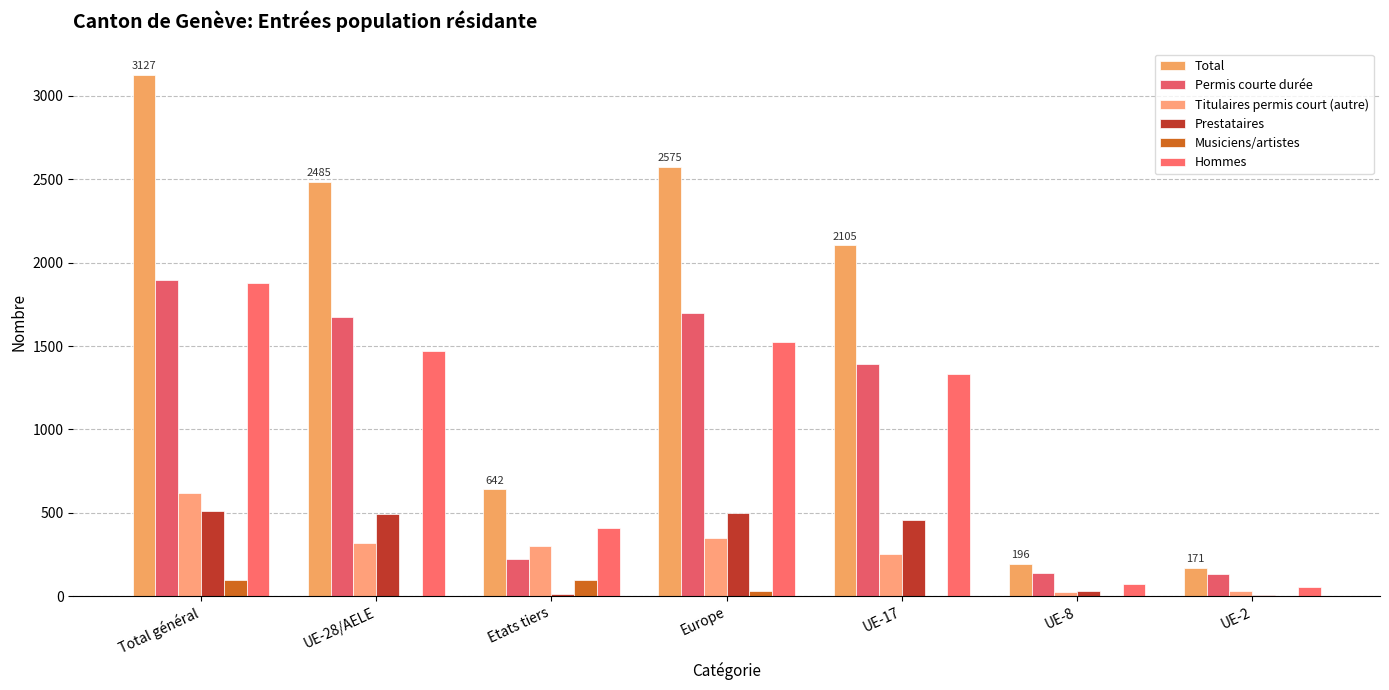

At which label is Hommes closest to 965?

UE-17